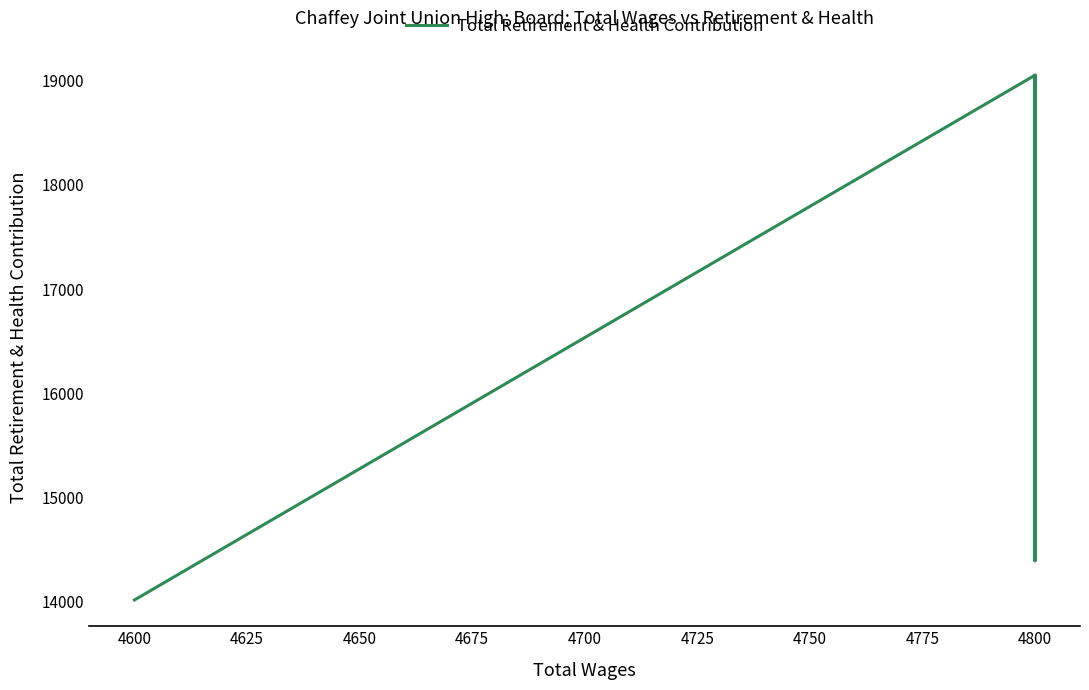

Reading left to right, what are all the values shown in this chart?

19053	15955	14394	19053	14017